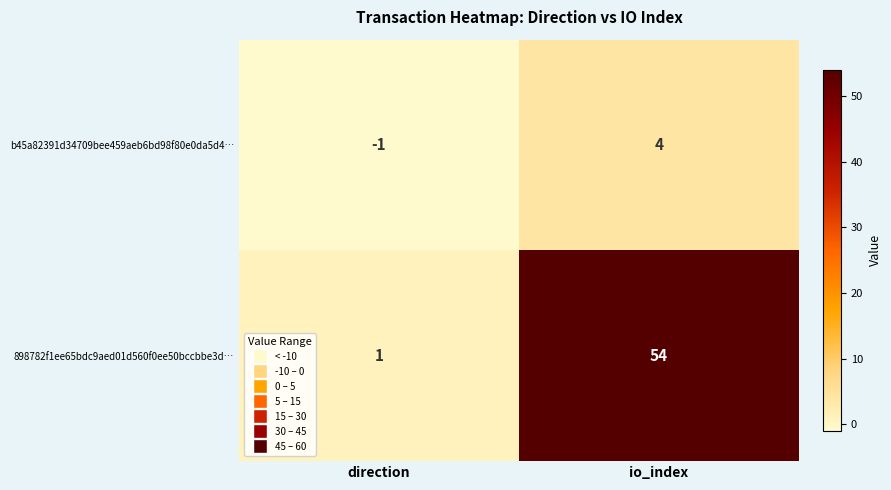

What is the sum of all b45a82391d34709bee459aeb6bd98f80e0da5d4… values?

3